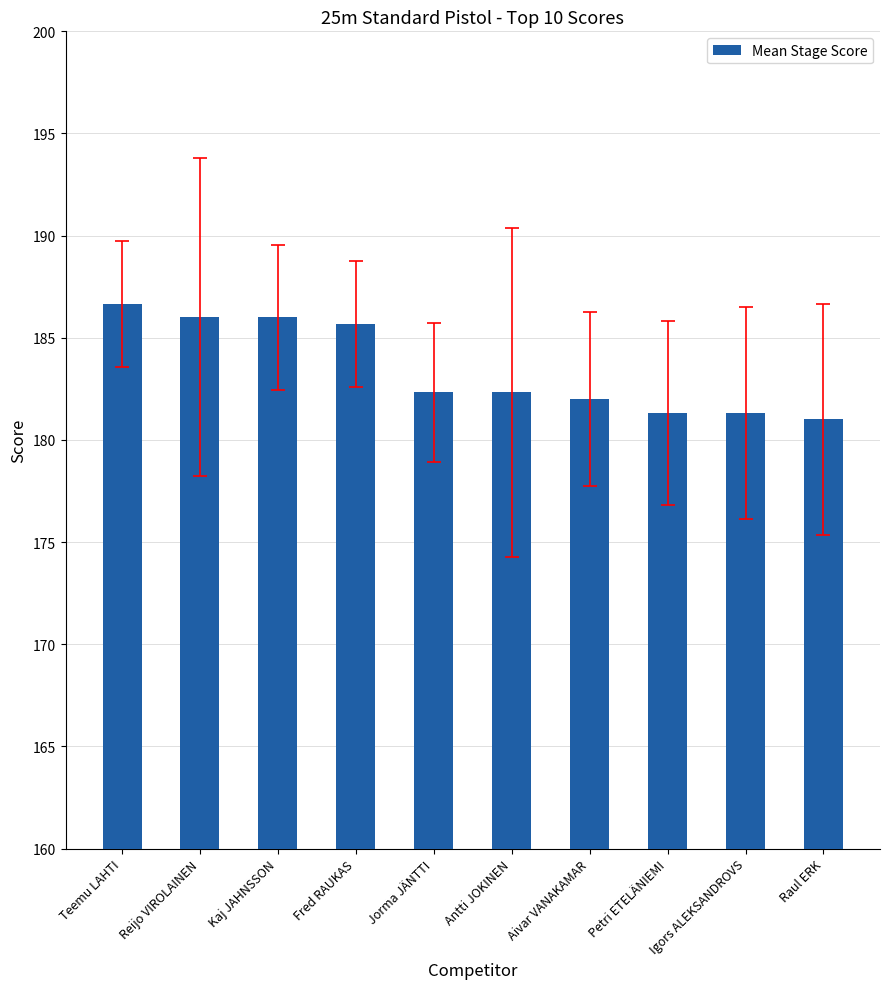

What is the sum of all values?

1834.7